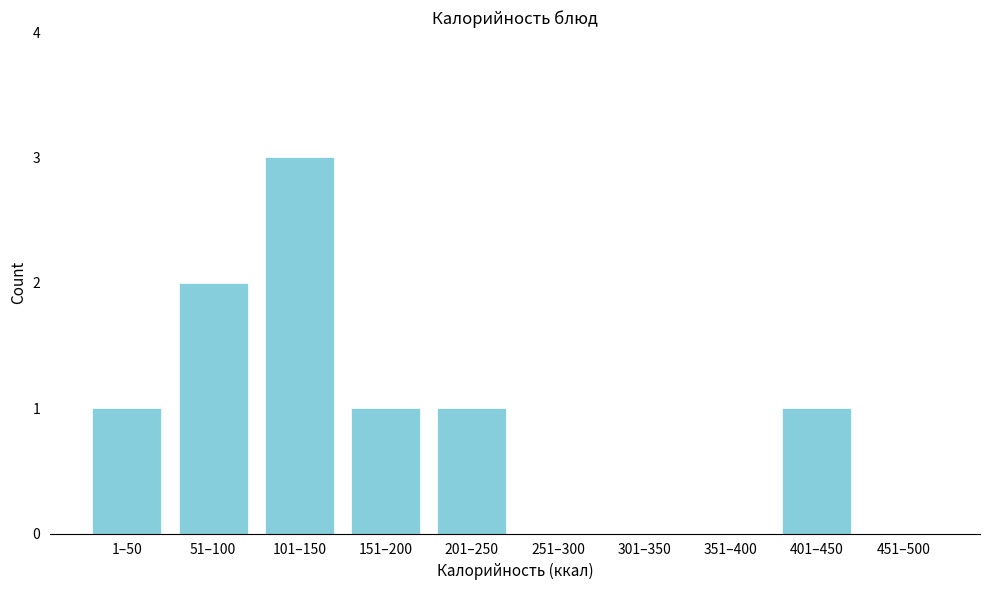

Reading right to left, list all the values displayed in this chart.

451–500=0	401–450=1	351–400=0	301–350=0	251–300=0	201–250=1	151–200=1	101–150=3	51–100=2	1–50=1